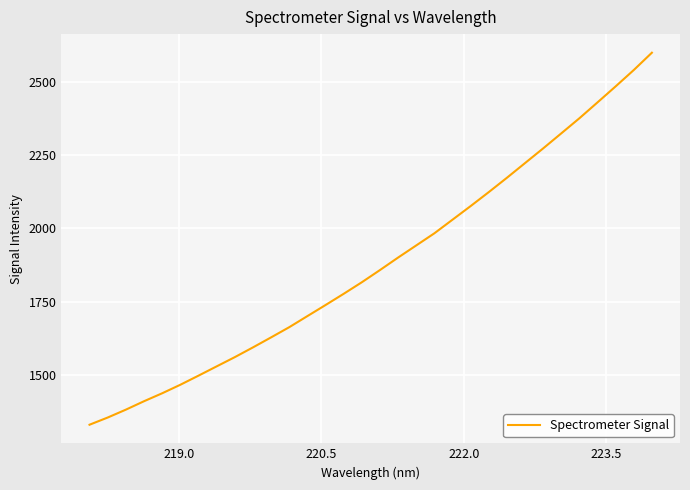

What is the minimum value shown in the chart?

1330.5